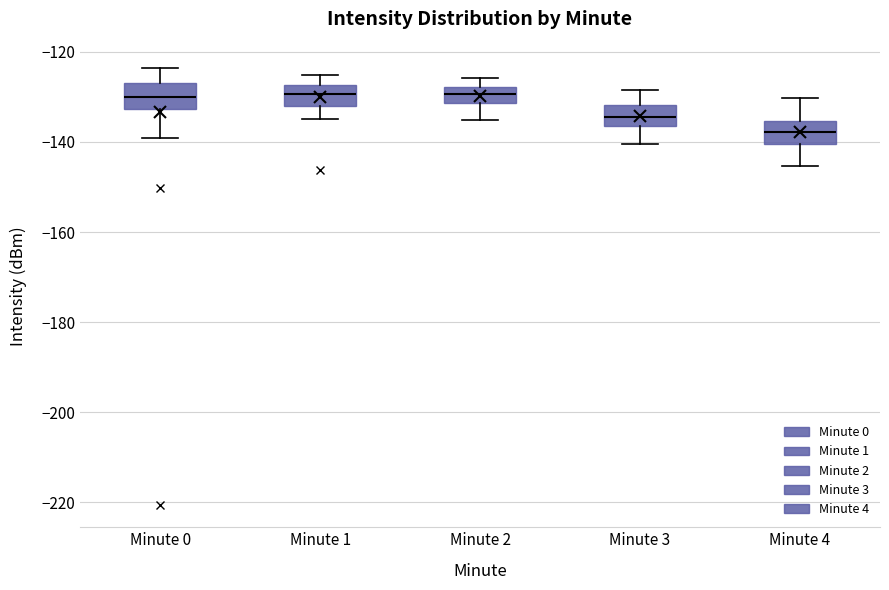

Where is the lower edge of the box for Minute 4 on the y-axis? The values are not printed on the chart, so give them approximately, as read against the axis.

-140